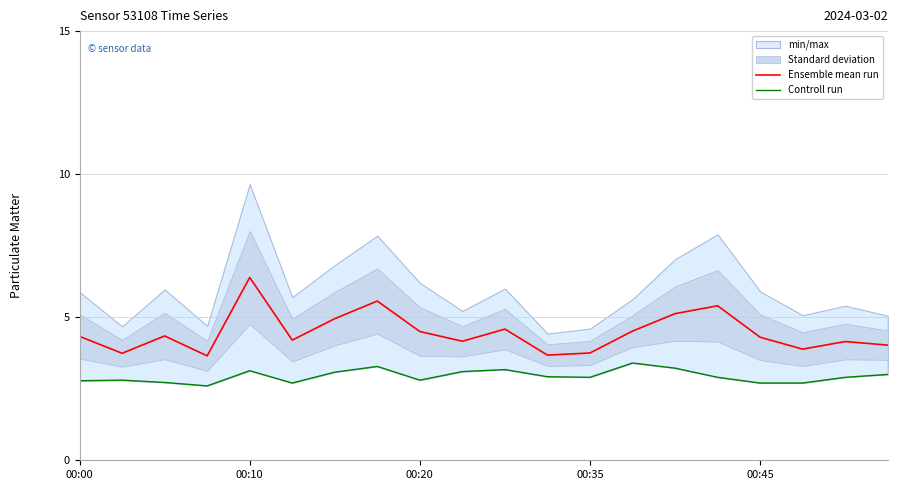

True or false: Ensemble mean run and Controll run cross at least once.

False